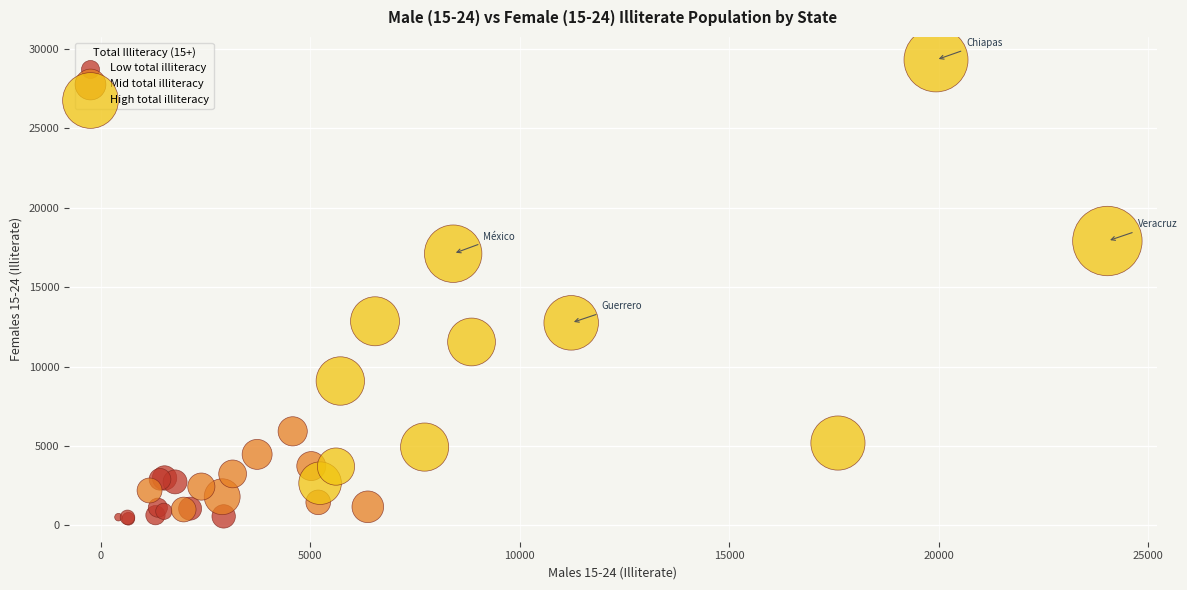

Which series reaches the minimum Y coordinate?

Low total illiteracy